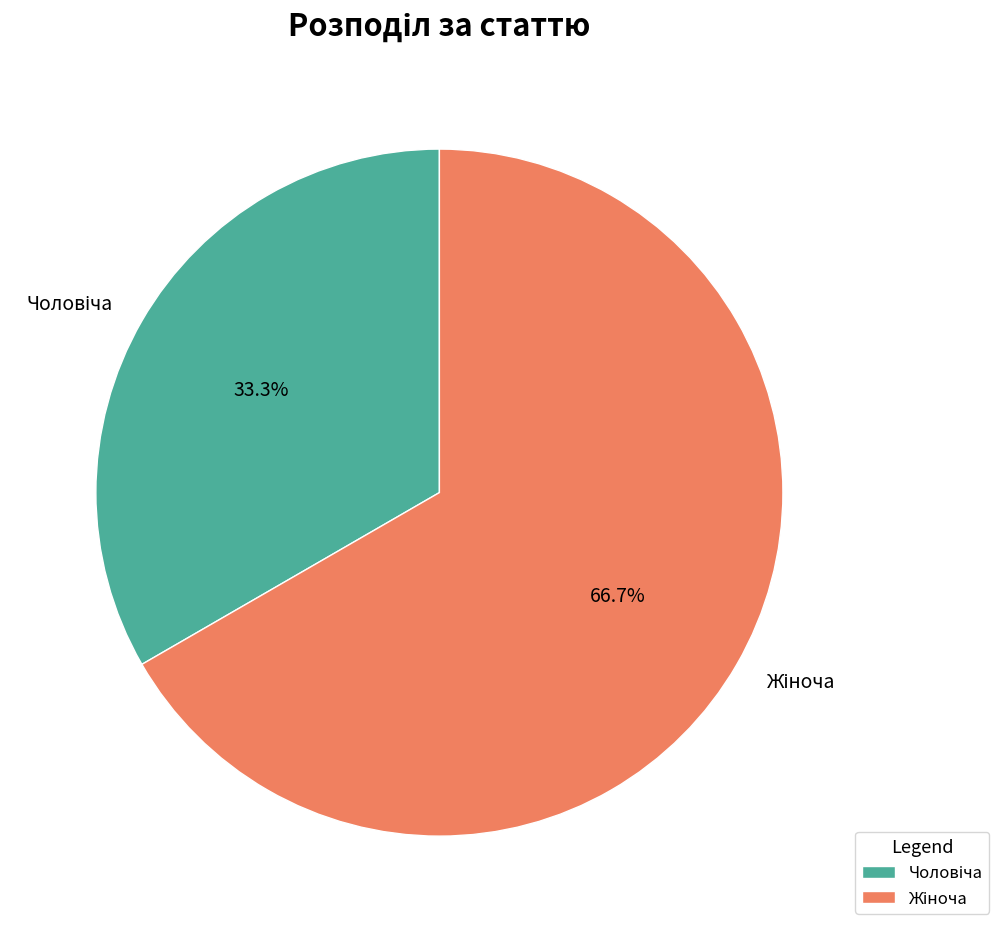

How many slices are in this pie chart?

2